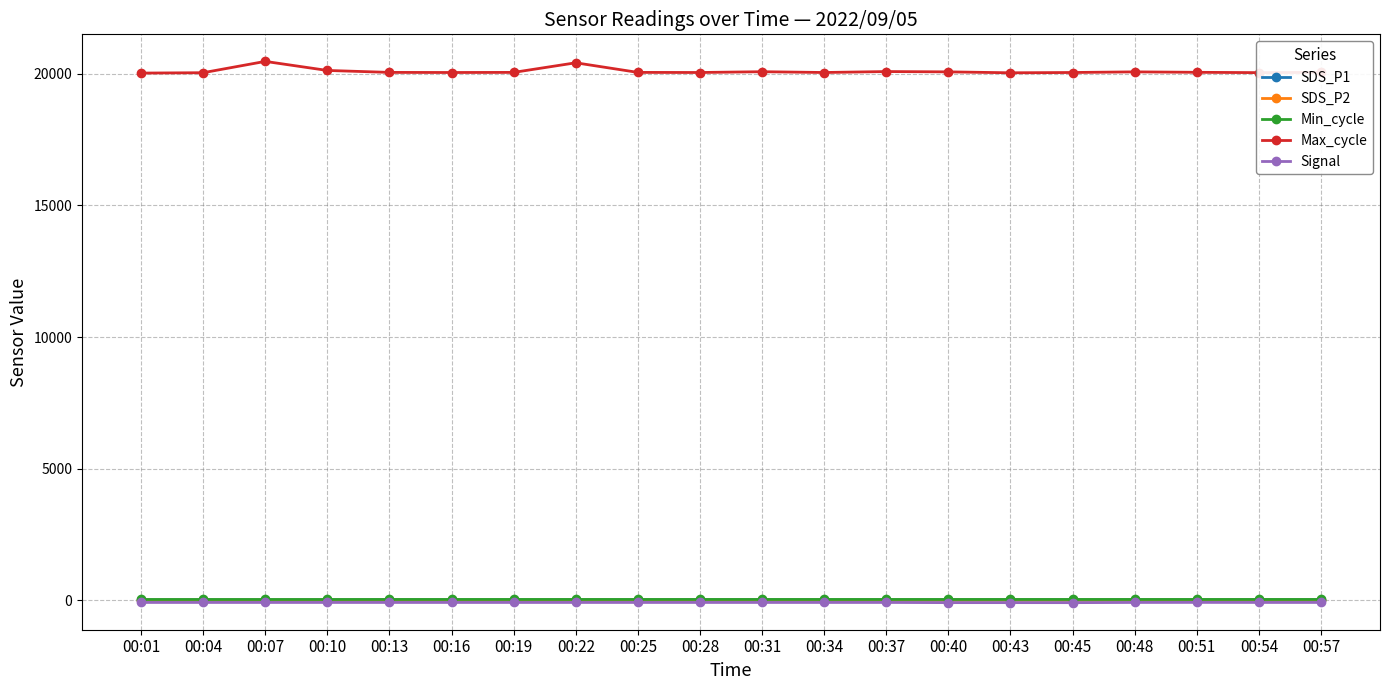

How many data points does each series have?

20